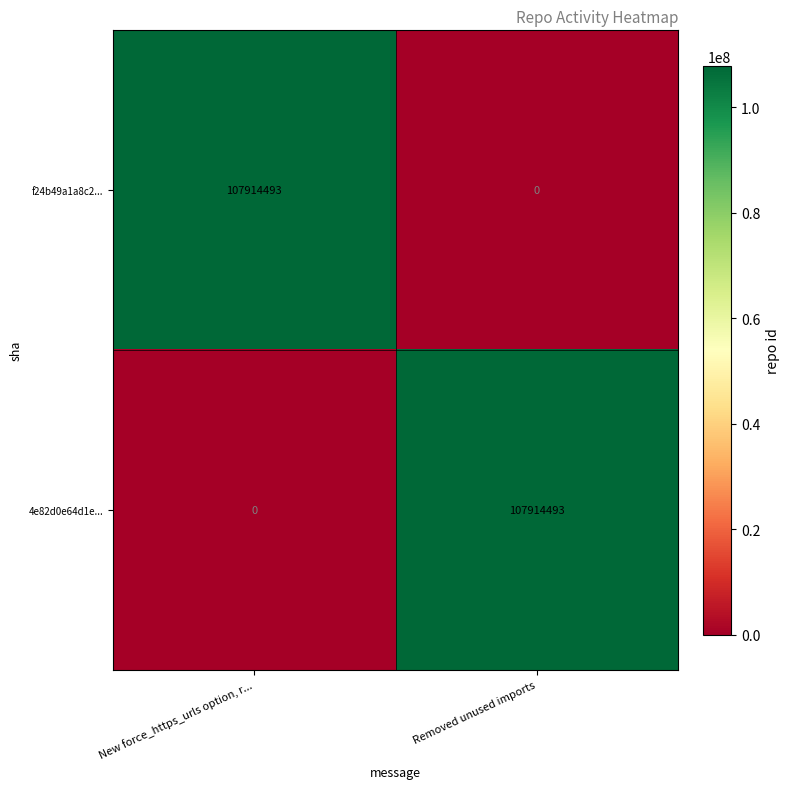

What is the total value across all series at Removed unused imports?

107914493